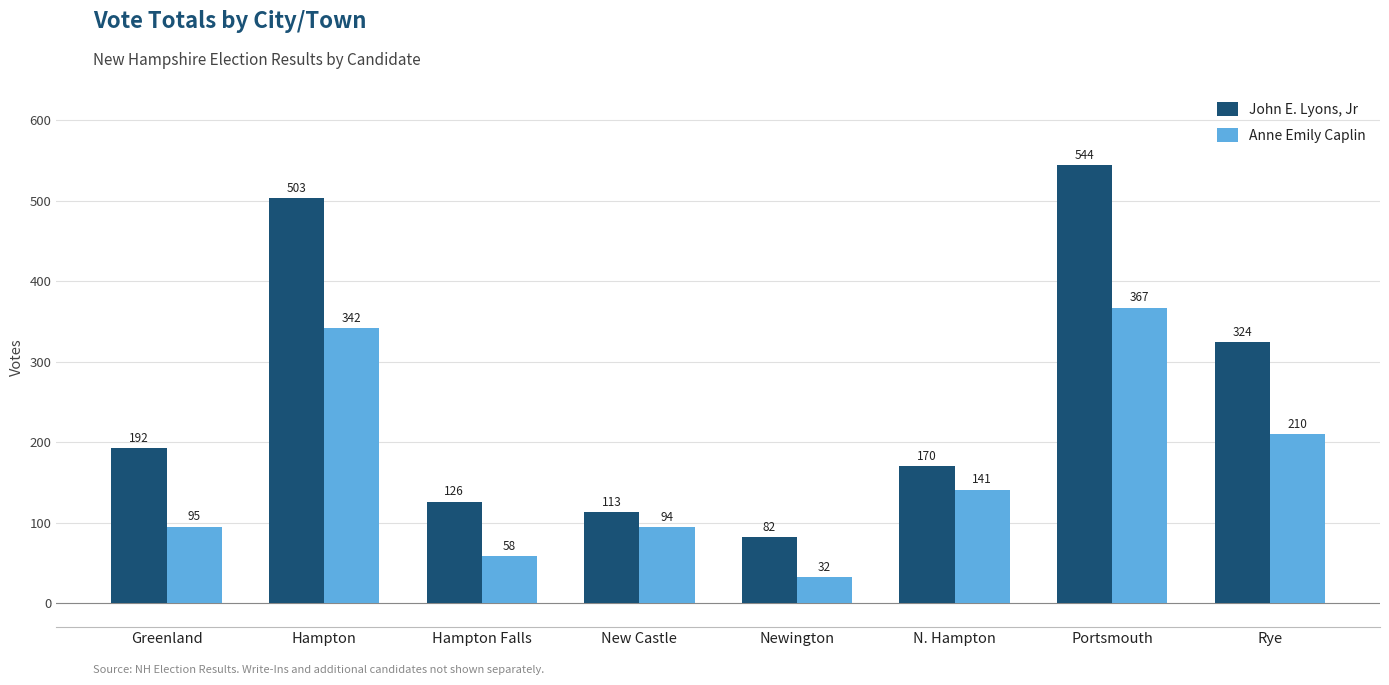

How many distinct data groups are displayed?

2